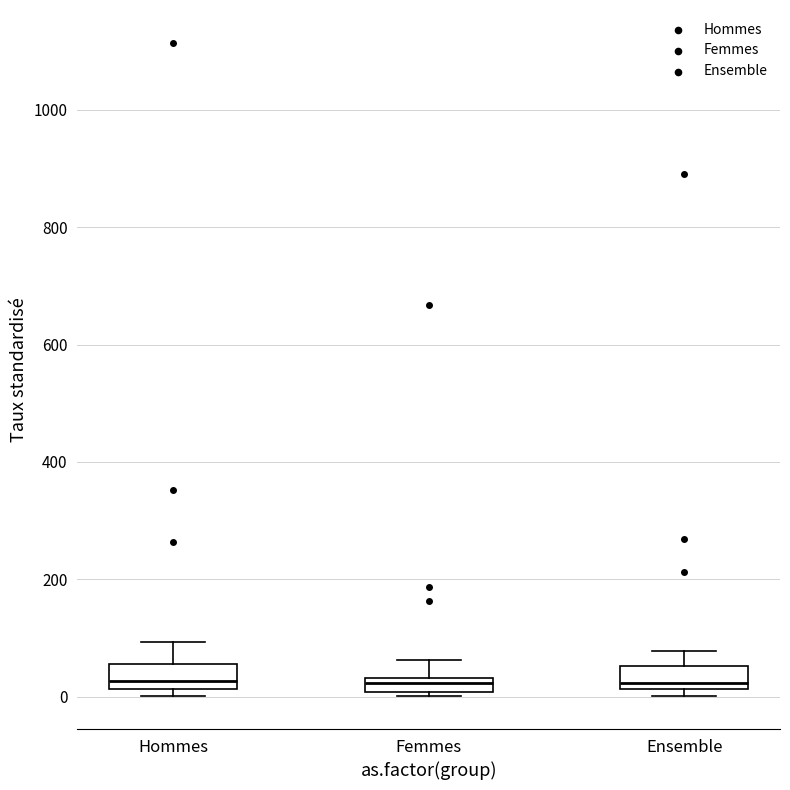

Where is the upper edge of the box for Hommes on the y-axis? The values are not printed on the chart, so give them approximately, as read against the axis.

60